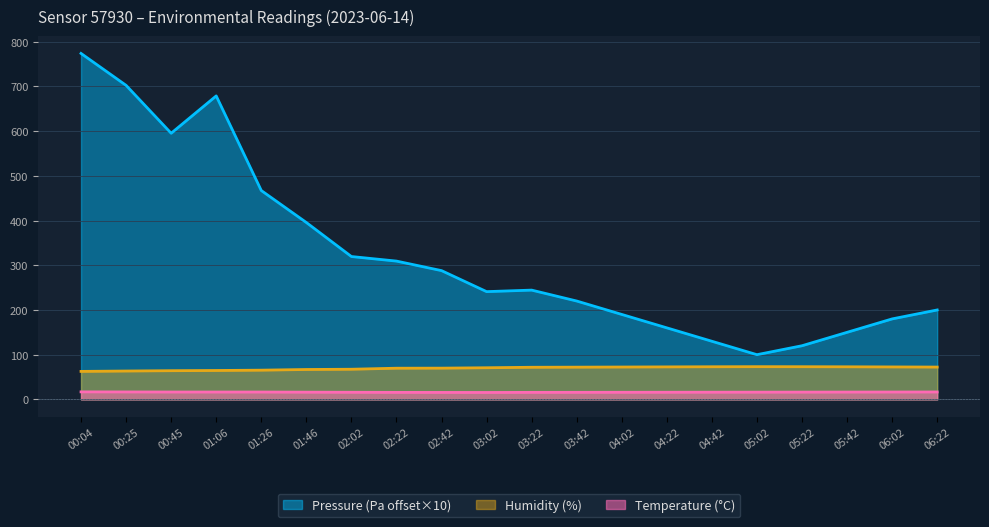

At which category is the sum across all series the highest?

00:04